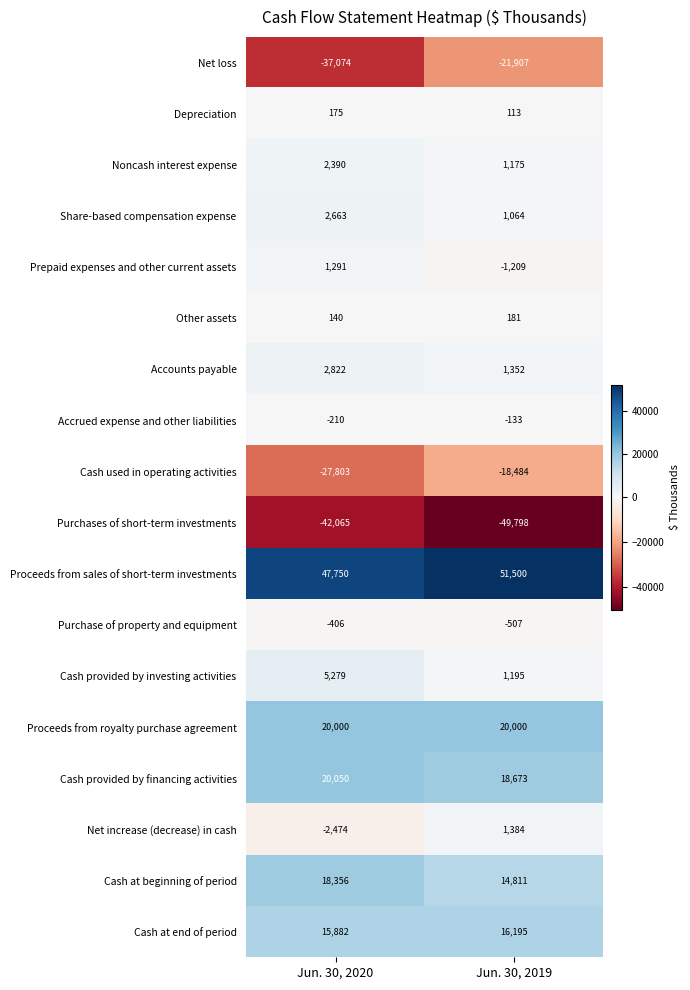

What is the average value of the Net loss series?

-29490